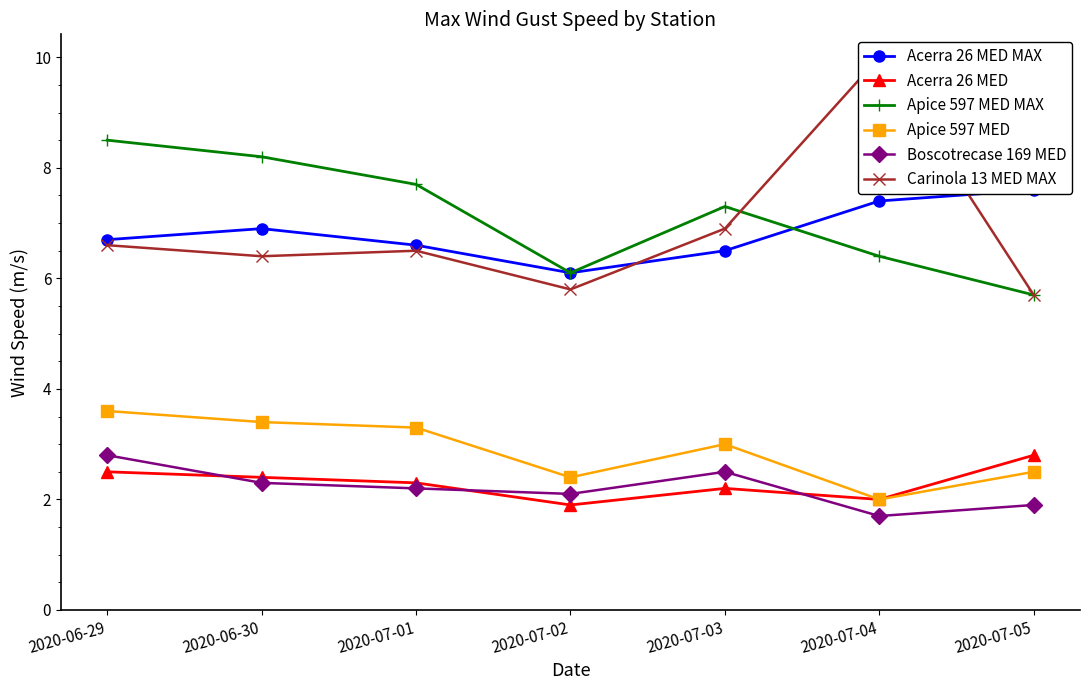

Read the Apice 597 MED value at 2020-07-01.

3.3